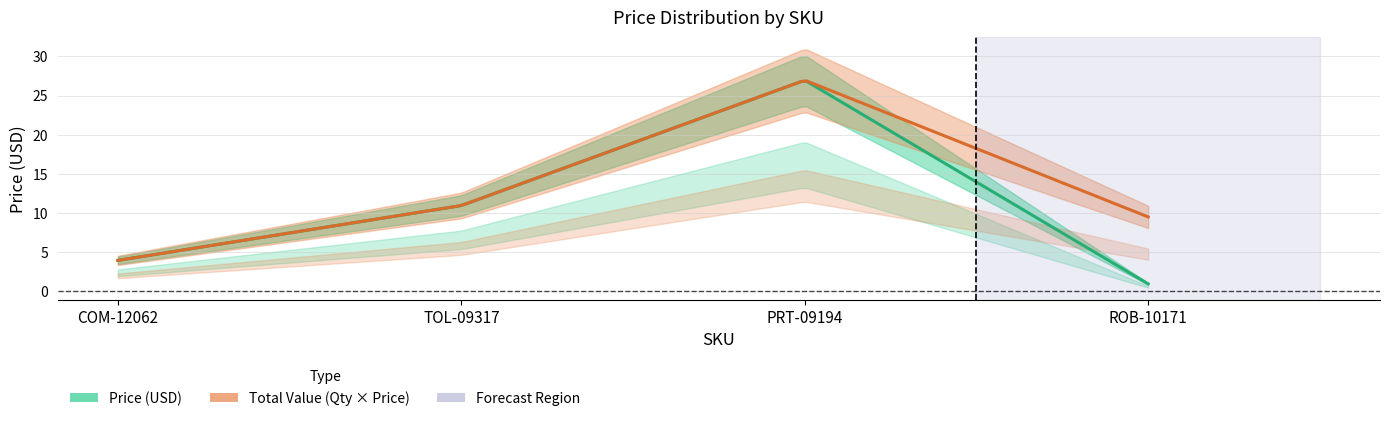

At how many categories does at least one series exceed 7?

3